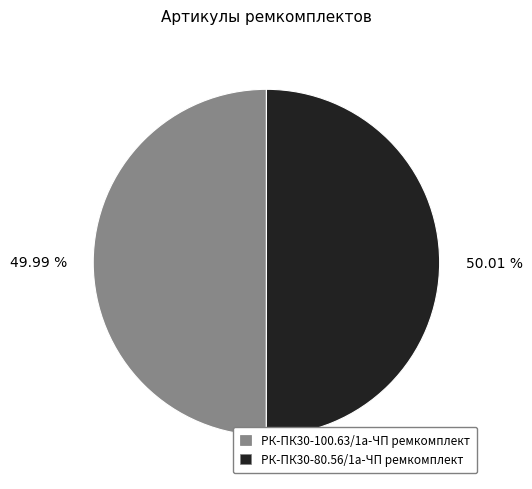

To the nearest percent, what is the average slice percentage?

50%